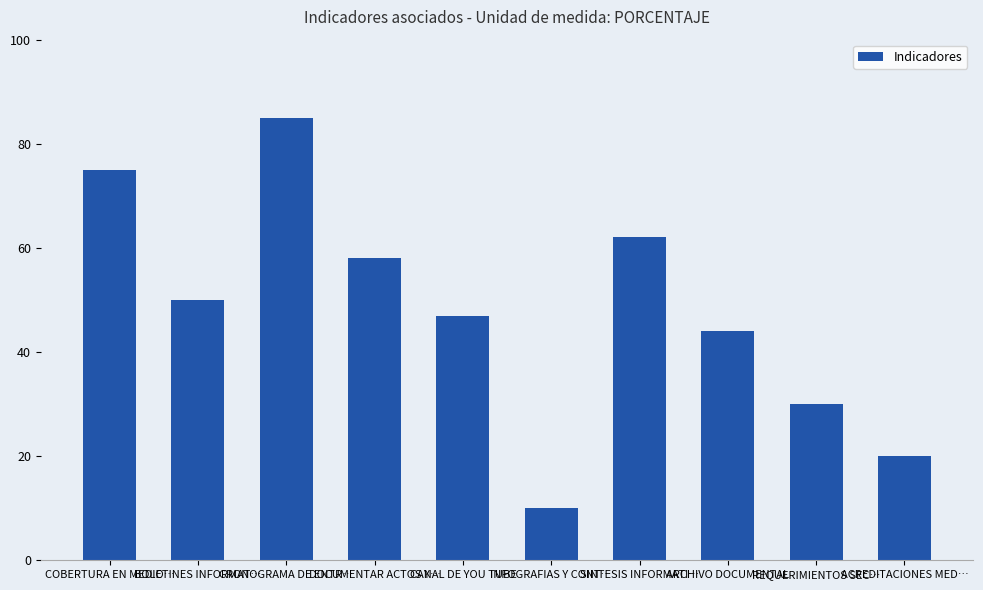

At which category does the chart reach its minimum across all series?

INFOGRAFIAS Y CONT…